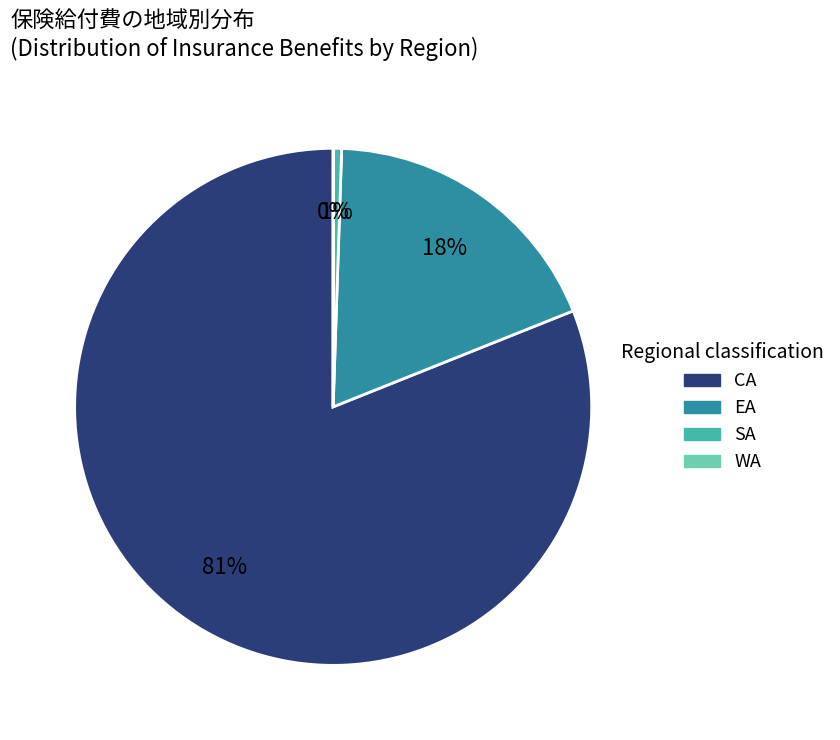

To the nearest percent, what is the average slice percentage?

25%